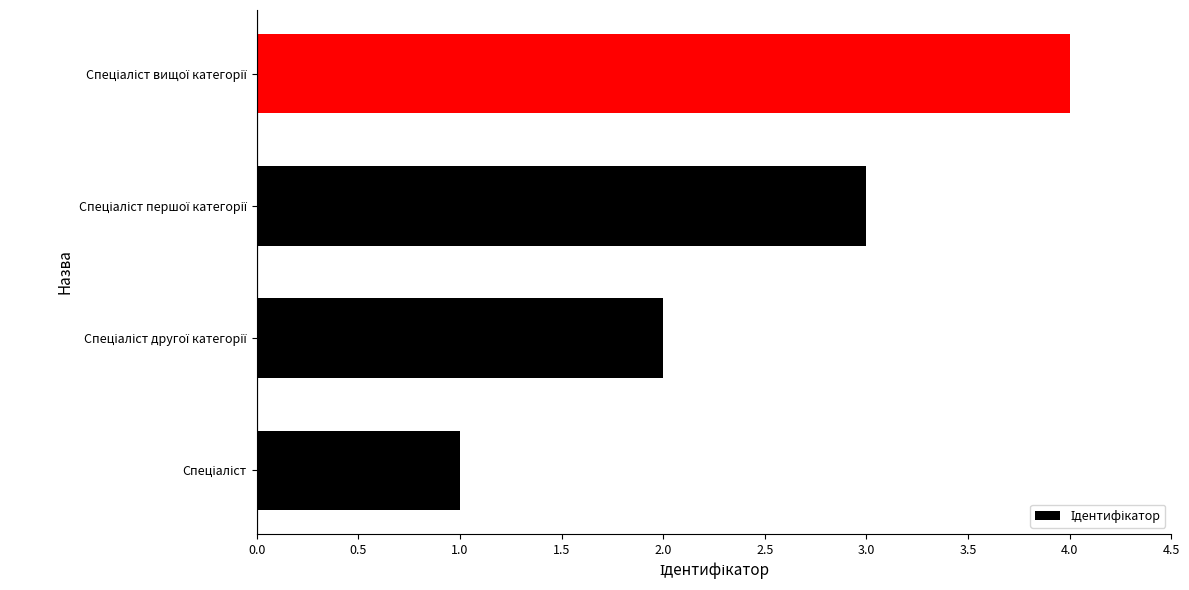

What is the difference between the maximum and minimum values?

3